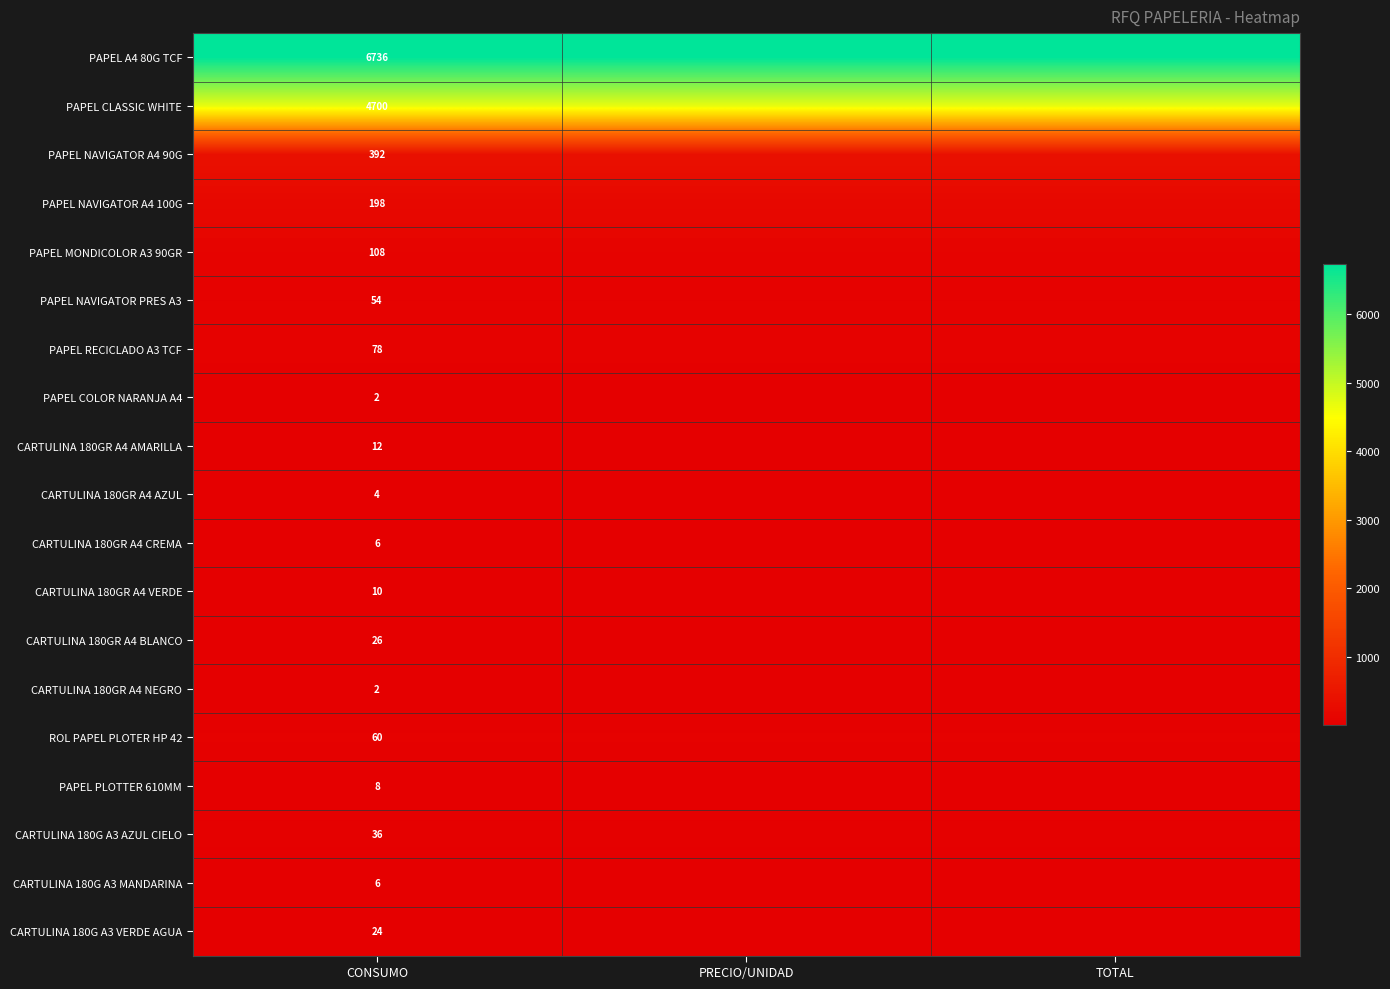

Count the number of data series in this chart.

19